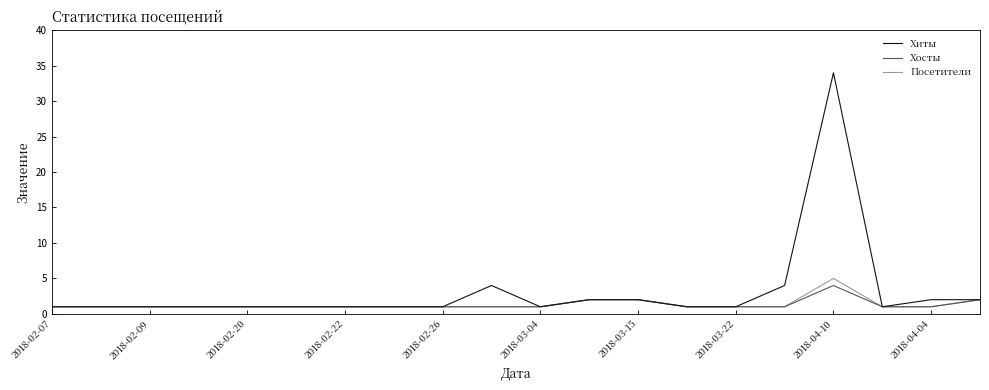

What is the maximum value shown in the chart?

34